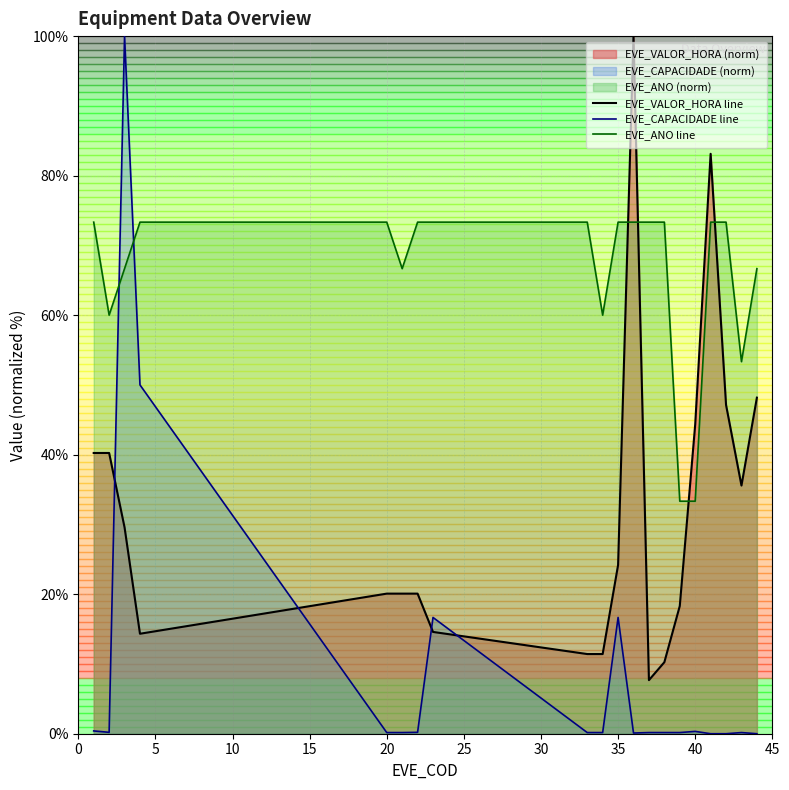

Which series has the largest range (max minus min)?

EVE_CAPACIDADE line